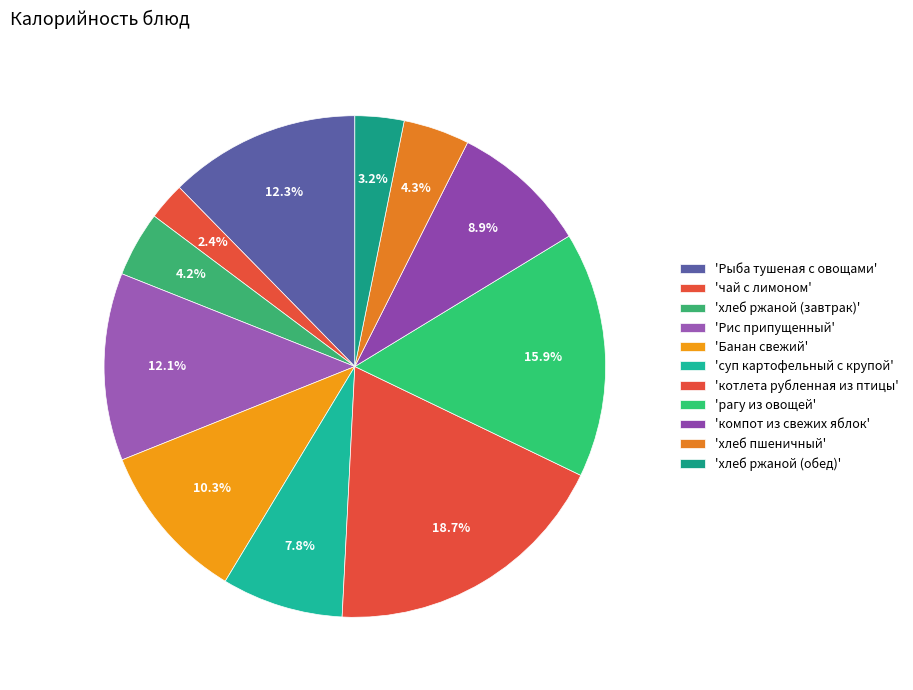

Count the number of slices in the pie.

11